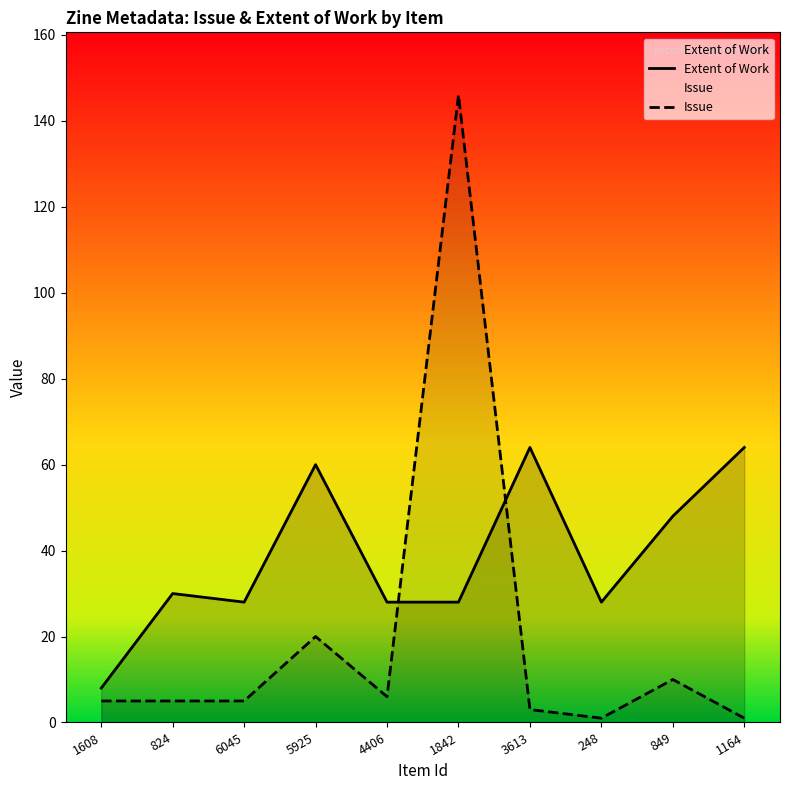

What is the spread (max minus min) of values at 1842?

118